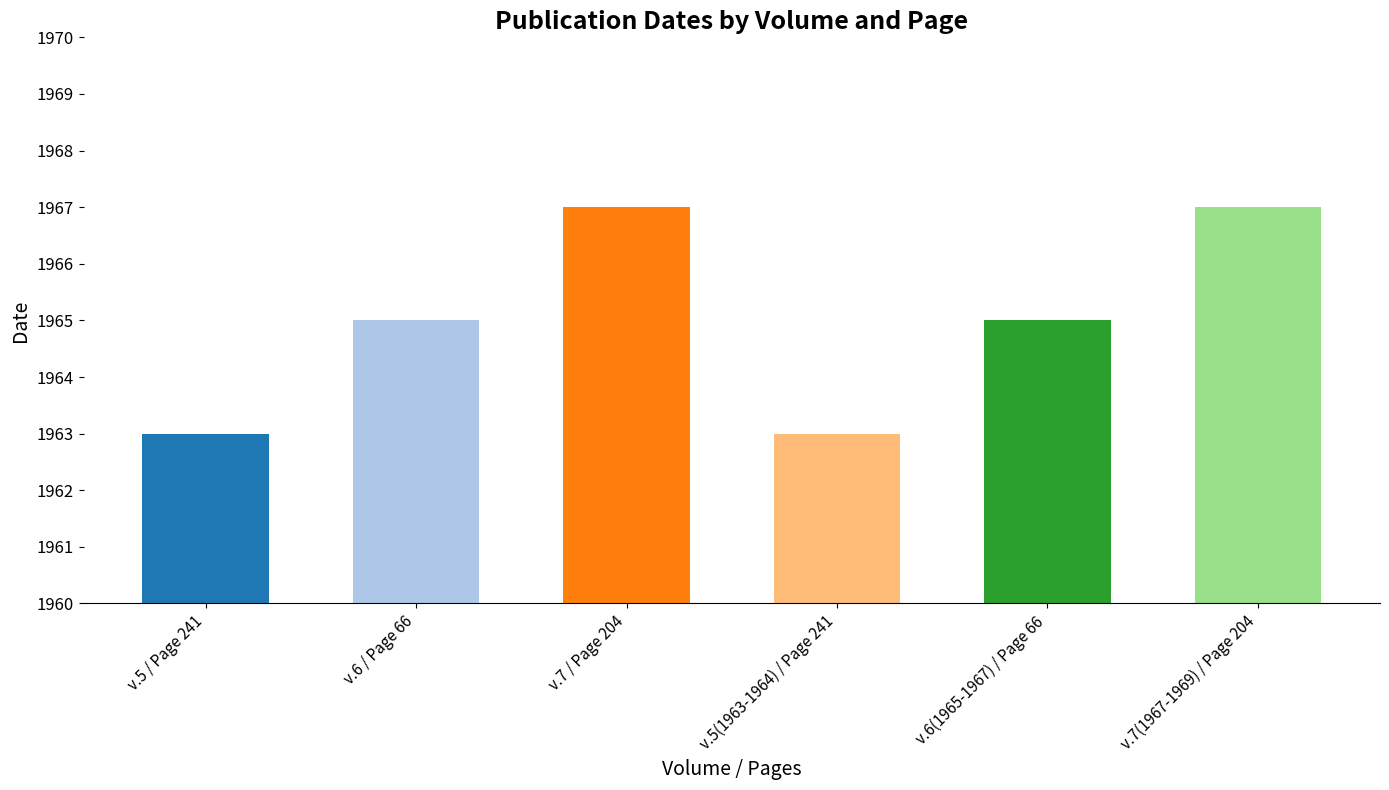

What position from the right is v.6 / Page 66?

5